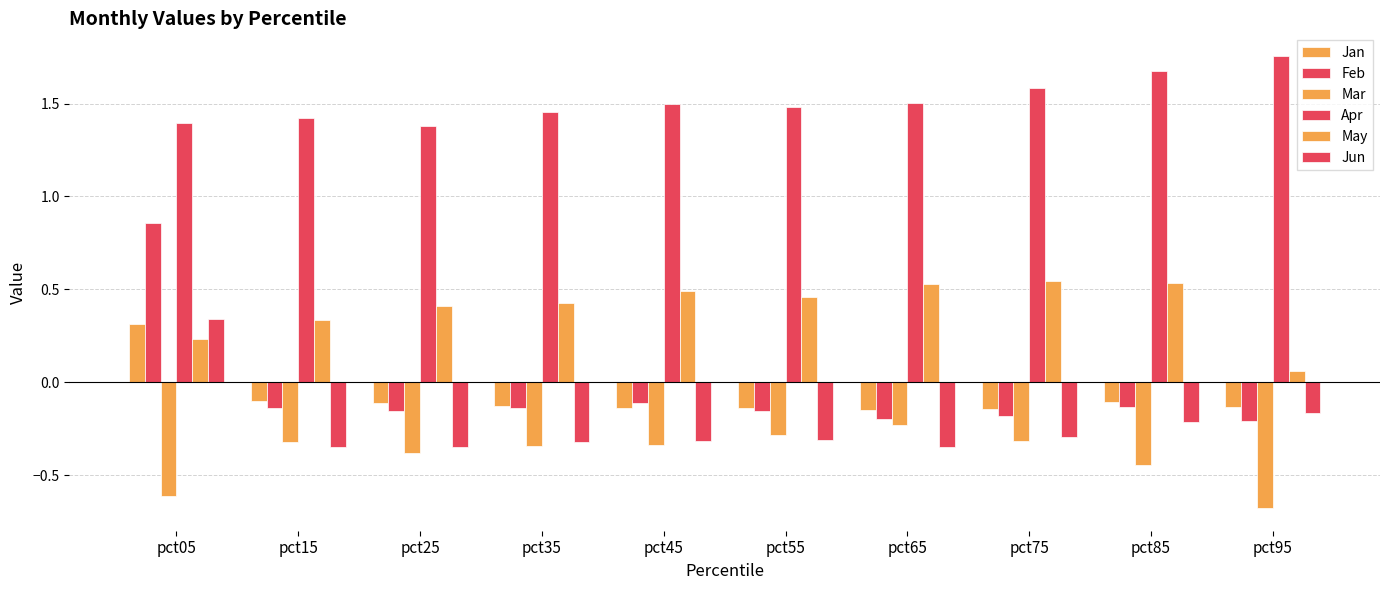

What is the average value of the Jun series?

-0.2